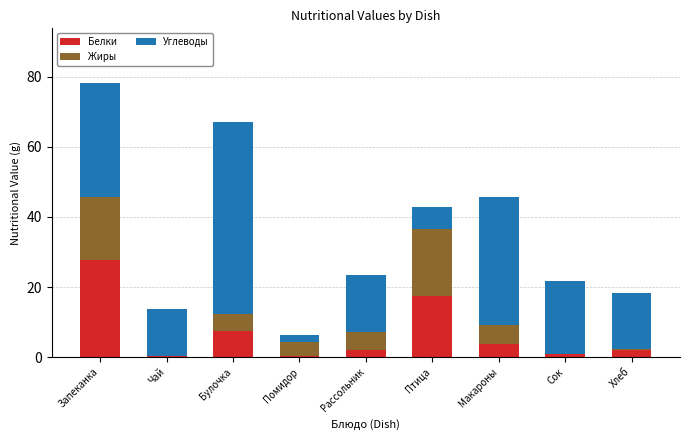

At which category is the sum across all series the highest?

Запеканка